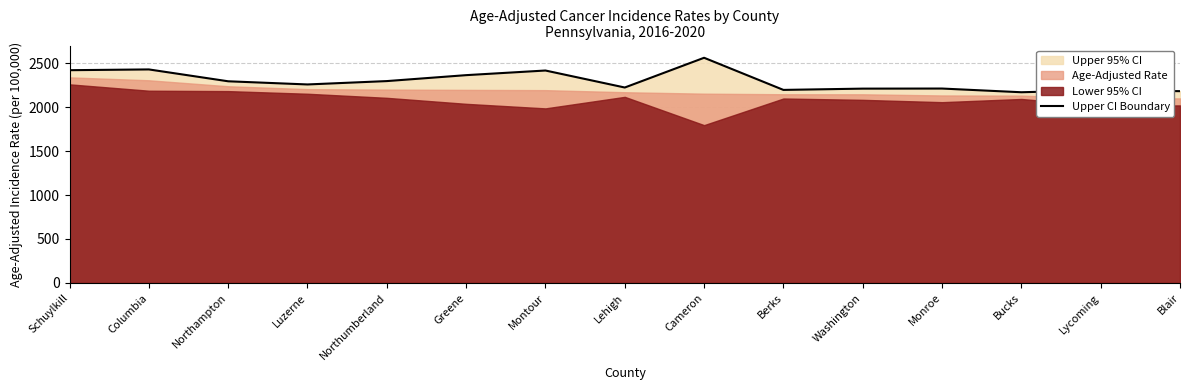

What is the difference between the values at Northumberland and Montour?

120.2